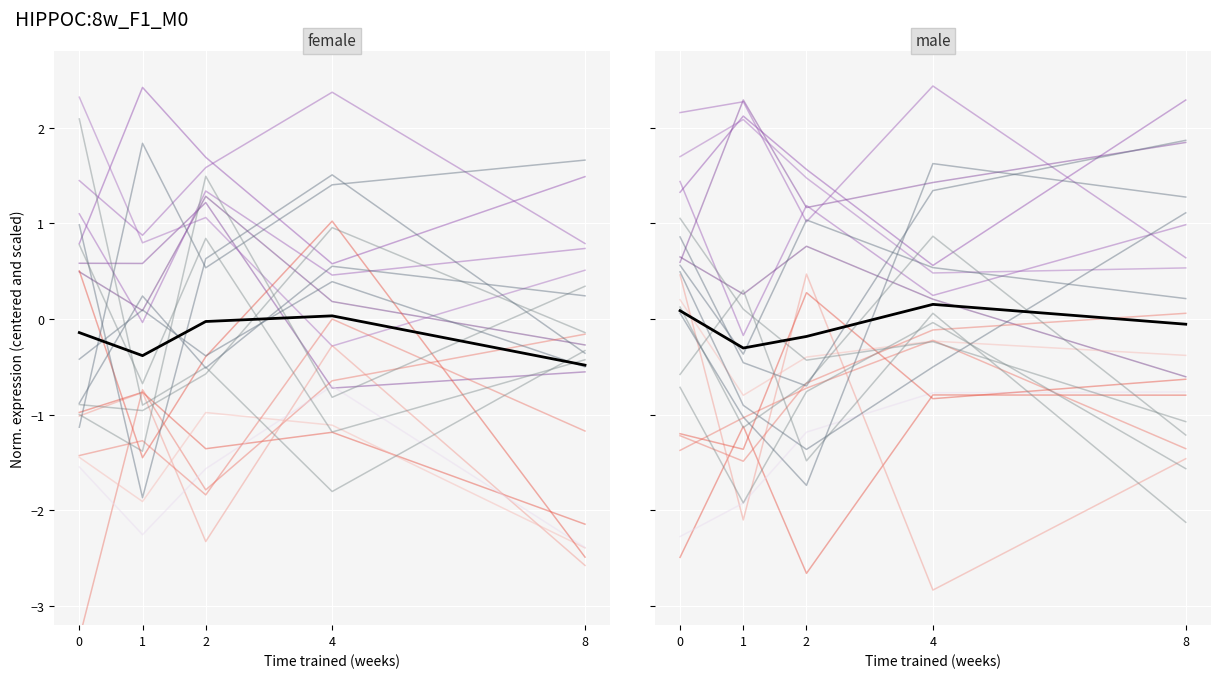

True or false: Informe de Evaluacion and mean intersect in this chart.

False